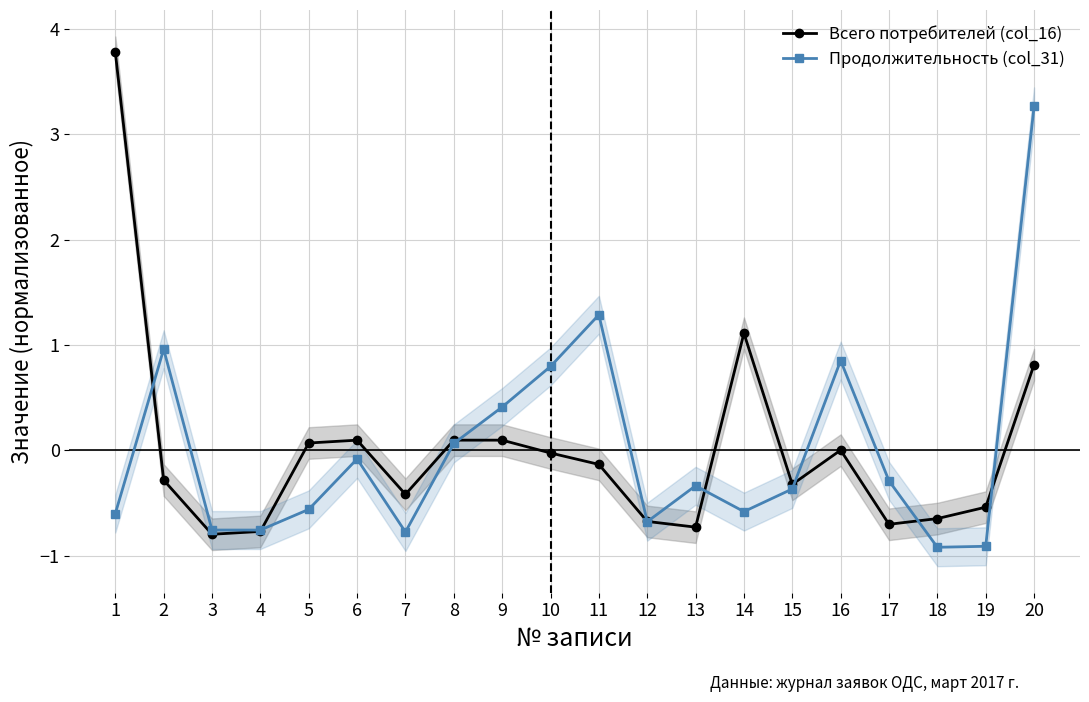

Which series ends up on top after the final intersection of Продолжительность (col_31) and Всего потребителей (col_16)?

Продолжительность (col_31)